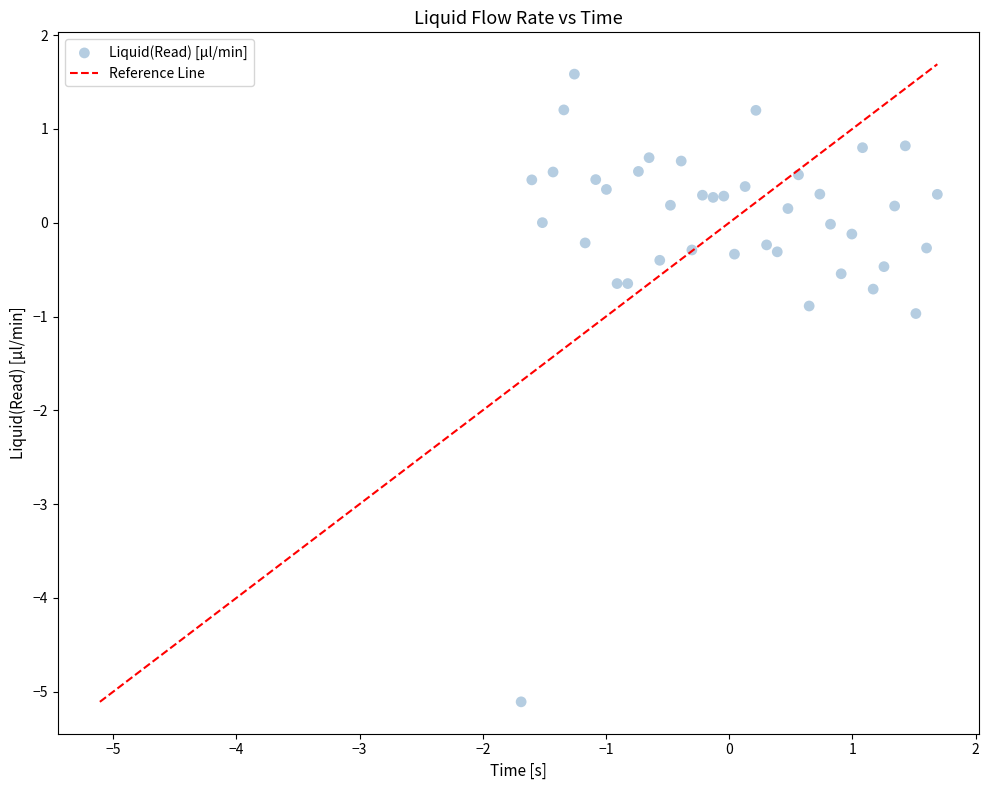

What is the range of X values (max minus min)?

3.4